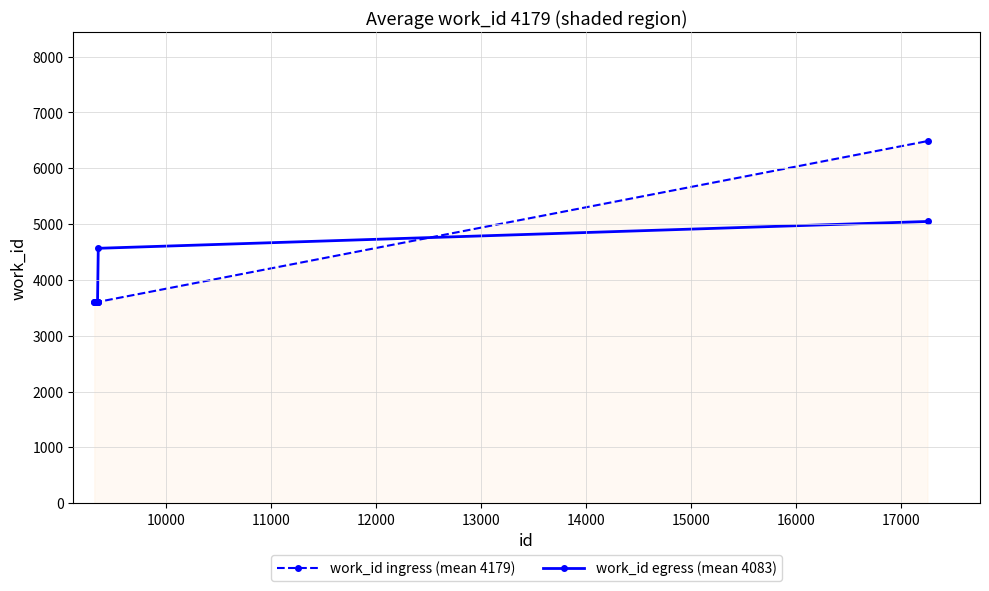

What is the greatest value displayed?

6487.0